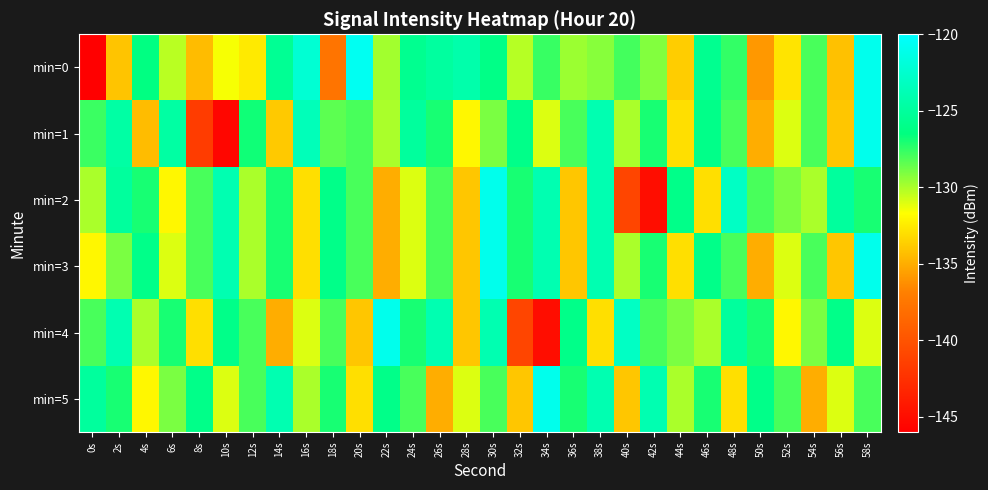

Reading right to left, list all the values displayed in this chart.

min=0: 58s=-120.9	56s=-134.2	54s=-128.0	52s=-132.8	50s=-135.9	48s=-127.5	46s=-125.7	44s=-133.7	42s=-129.2	40s=-127.9	38s=-129.3	36s=-129.7	34s=-127.7	32s=-130.2	30s=-126.1	28s=-124.3	26s=-124.9	24s=-125.7	22s=-129.8	20s=-120.7	18s=-137.7	16s=-122.2	14s=-125.4	12s=-132.5	10s=-131.6	8s=-134.4	6s=-130.3	4s=-126.4	2s=-134.1	0s=-146.0
min=1: 58s=-121.0	56s=-134.0	54s=-128.0	52s=-131.0	50s=-135.0	48s=-128.0	46s=-126.0	44s=-133.0	42s=-127.0	40s=-130.0	38s=-124.0	36s=-128.0	34s=-131.0	32s=-126.0	30s=-129.0	28s=-132.0	26s=-127.0	24s=-125.0	22s=-130.0	20s=-128.0	18s=-128.4	16s=-123.6	14s=-133.9	12s=-126.8	10s=-145.5	8s=-141.7	6s=-124.7	4s=-134.4	2s=-124.6	0s=-127.7
min=2: 58s=-127.0	56s=-125.0	54s=-130.0	52s=-129.0	50s=-128.0	48s=-123.0	46s=-133.0	44s=-126.0	42s=-145.0	40s=-141.0	38s=-124.0	36s=-134.0	34s=-124.0	32s=-127.0	30s=-121.0	28s=-134.0	26s=-128.0	24s=-131.0	22s=-135.0	20s=-128.0	18s=-126.0	16s=-133.0	14s=-127.0	12s=-130.0	10s=-124.0	8s=-128.0	6s=-132.0	4s=-127.0	2s=-125.0	0s=-130.0
min=3: 58s=-121.0	56s=-134.0	54s=-128.0	52s=-131.0	50s=-135.0	48s=-128.0	46s=-126.0	44s=-133.0	42s=-127.0	40s=-130.0	38s=-124.0	36s=-134.0	34s=-124.0	32s=-127.0	30s=-121.0	28s=-134.0	26s=-128.0	24s=-131.0	22s=-135.0	20s=-128.0	18s=-126.0	16s=-133.0	14s=-127.0	12s=-130.0	10s=-124.0	8s=-128.0	6s=-131.0	4s=-126.0	2s=-129.0	0s=-132.0
min=4: 58s=-131.0	56s=-126.0	54s=-129.0	52s=-132.0	50s=-127.0	48s=-125.0	46s=-130.0	44s=-129.0	42s=-128.0	40s=-123.0	38s=-133.0	36s=-126.0	34s=-145.0	32s=-141.0	30s=-124.0	28s=-134.0	26s=-124.0	24s=-127.0	22s=-121.0	20s=-134.0	18s=-128.0	16s=-131.0	14s=-135.0	12s=-128.0	10s=-126.0	8s=-133.0	6s=-127.0	4s=-130.0	2s=-124.0	0s=-128.0
min=5: 58s=-128.0	56s=-131.0	54s=-135.0	52s=-128.0	50s=-126.0	48s=-133.0	46s=-127.0	44s=-130.0	42s=-124.0	40s=-134.0	38s=-124.0	36s=-127.0	34s=-121.0	32s=-134.0	30s=-128.0	28s=-131.0	26s=-135.0	24s=-128.0	22s=-126.0	20s=-133.0	18s=-127.0	16s=-130.0	14s=-124.0	12s=-128.0	10s=-131.0	8s=-126.0	6s=-129.0	4s=-132.0	2s=-127.0	0s=-125.0